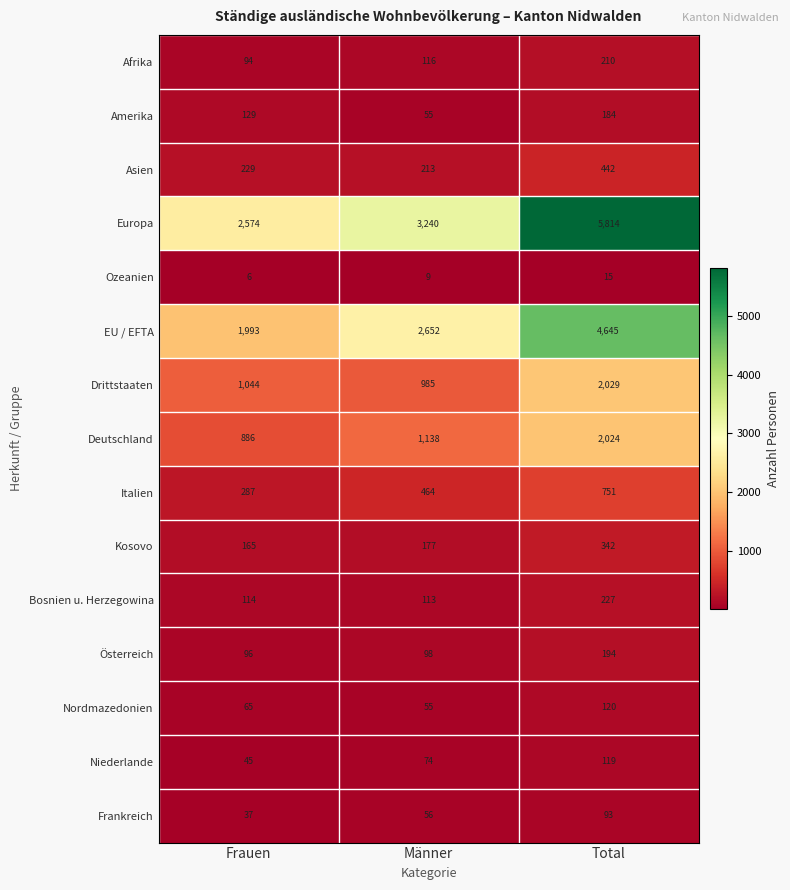

The value of Italien at Frauen is 86. True or false?

False